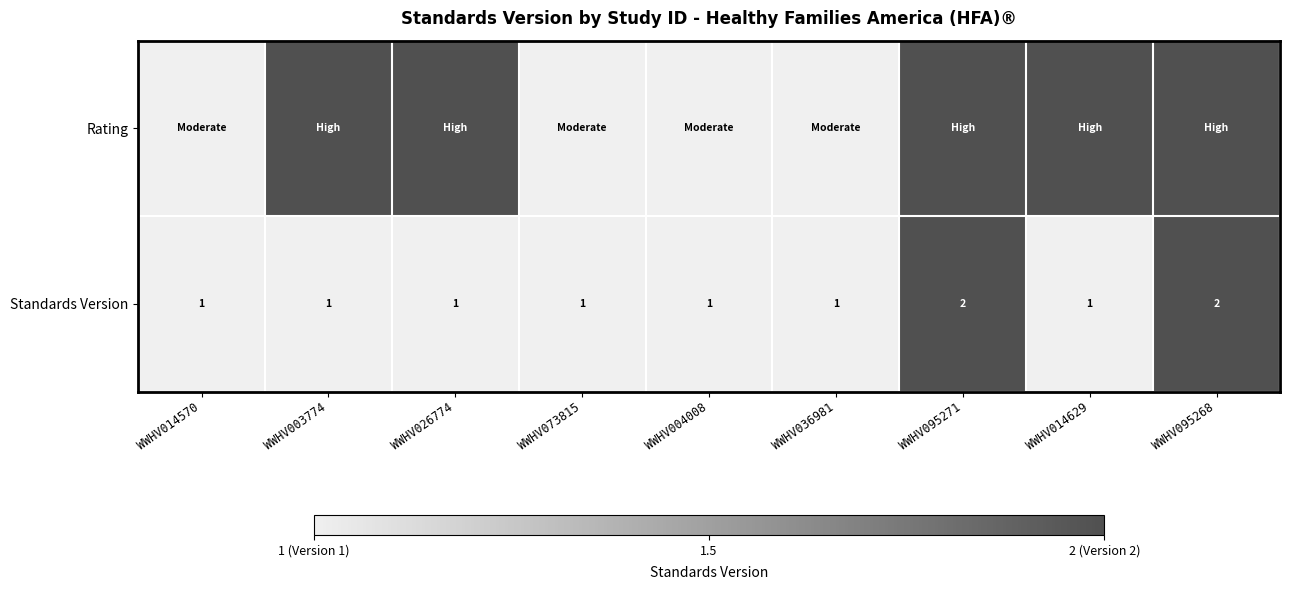

Count the number of data series in this chart.

2